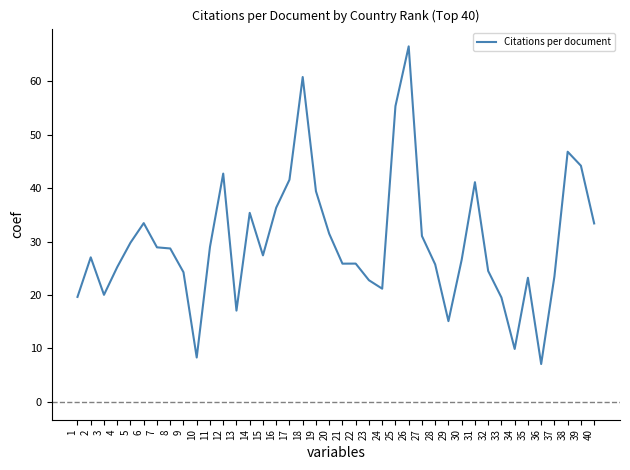

What is the maximum value shown in the chart?

66.5